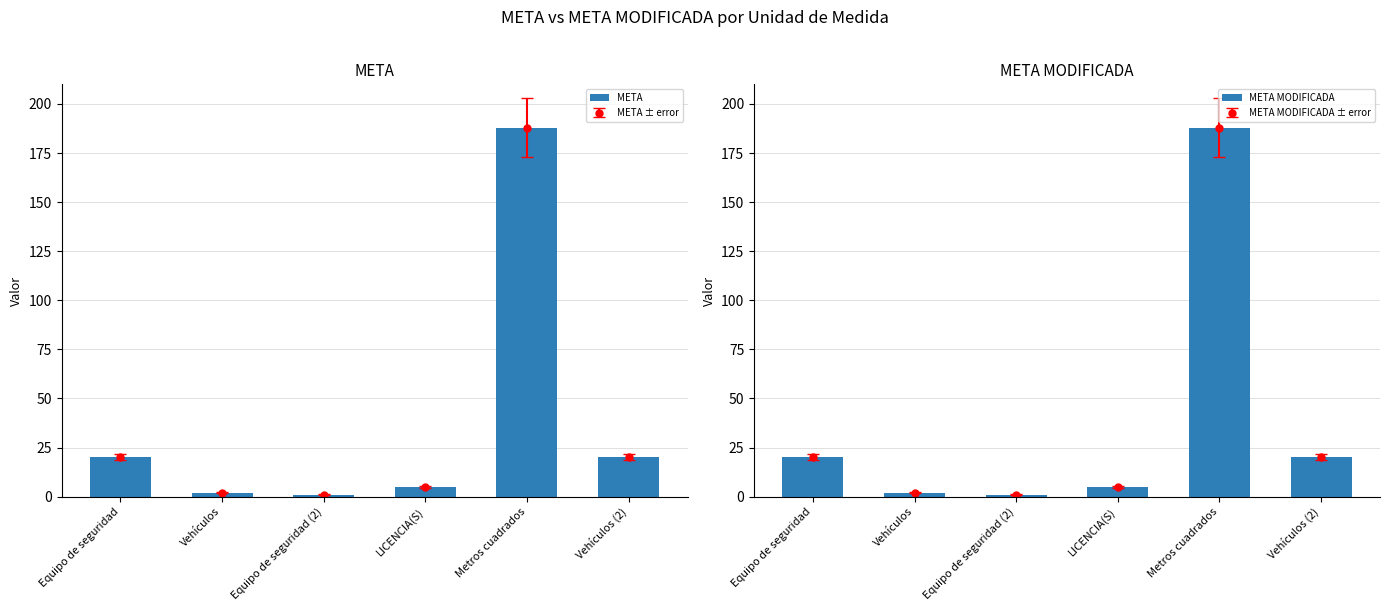

What is the difference between the maximum and minimum values in the META MODIFICADA series?

187